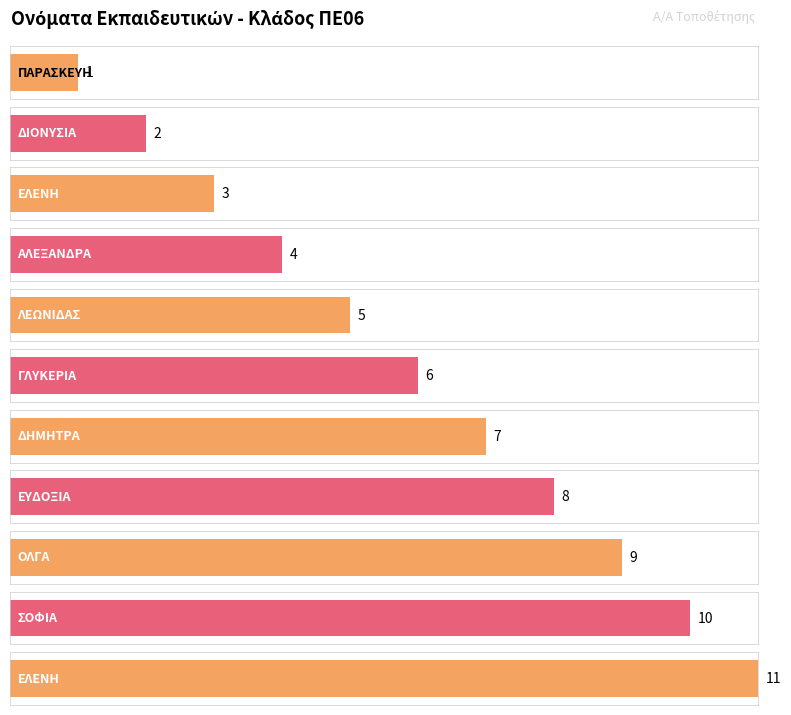

Between ΣΟΦΙΑ and ΕΛΕΝΗ, which is larger?

ΣΟΦΙΑ